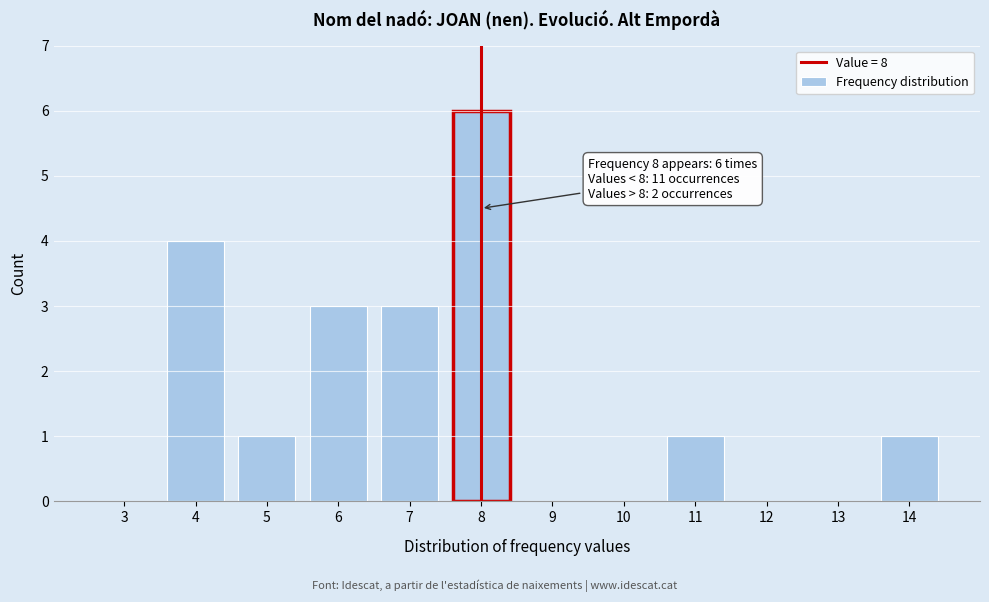

Reading right to left, what are all the values shown in this chart?

14=1	13=0	12=0	11=1	10=0	9=0	8=6	7=3	6=3	5=1	4=4	3=0